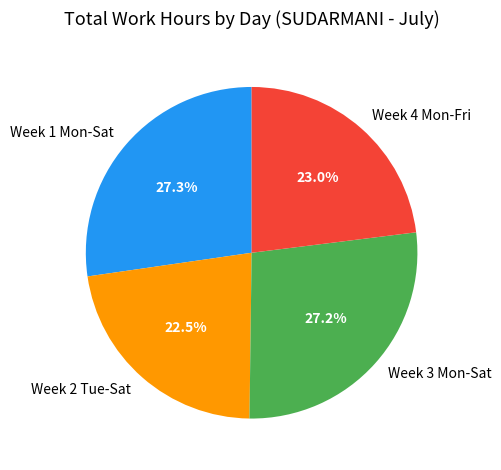

Does Week 4 Mon-Fri account for over 50% of the chart?

No